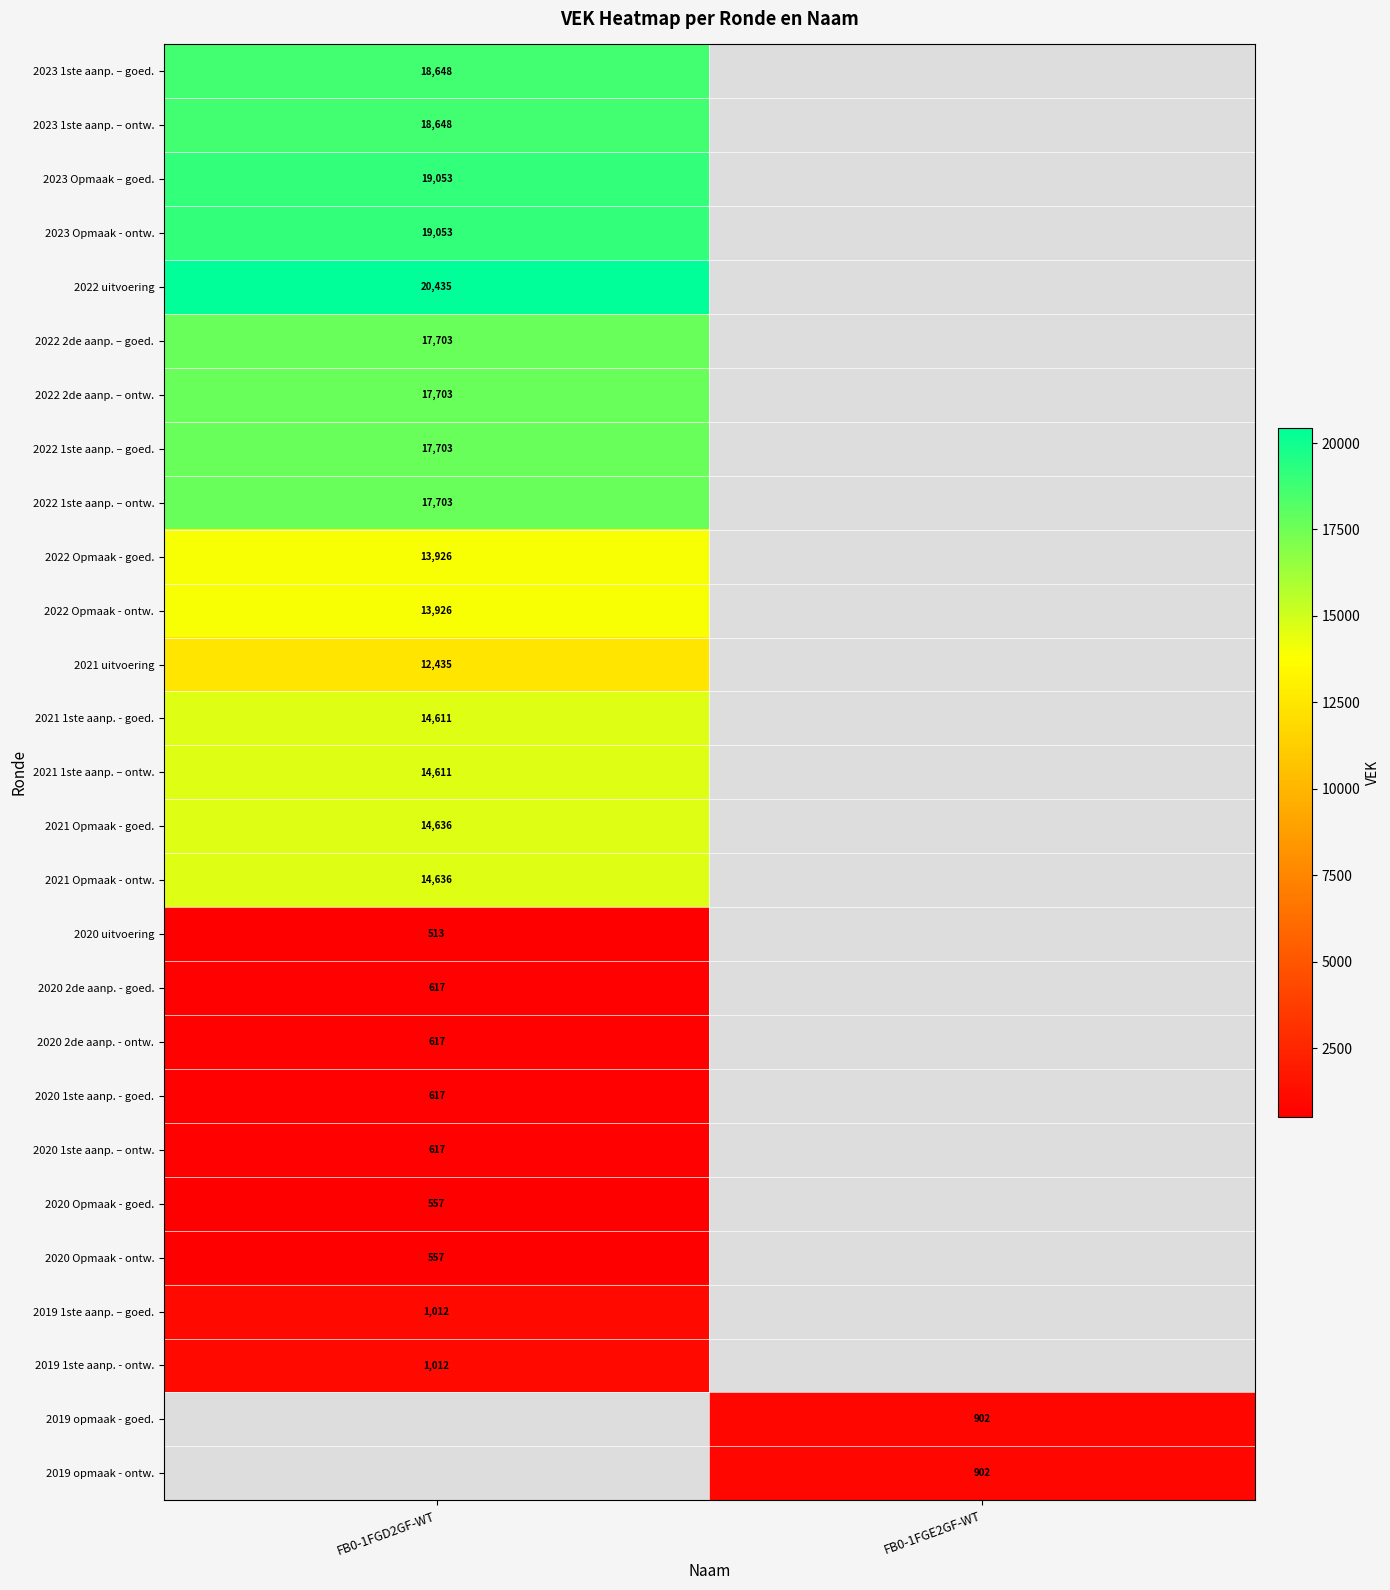

Is the value of 2020 Opmaak - goed. at FB0-1FGD2GF-WT greater than the value of 2020 1ste aanp. – ontw. at FB0-1FGD2GF-WT?

No